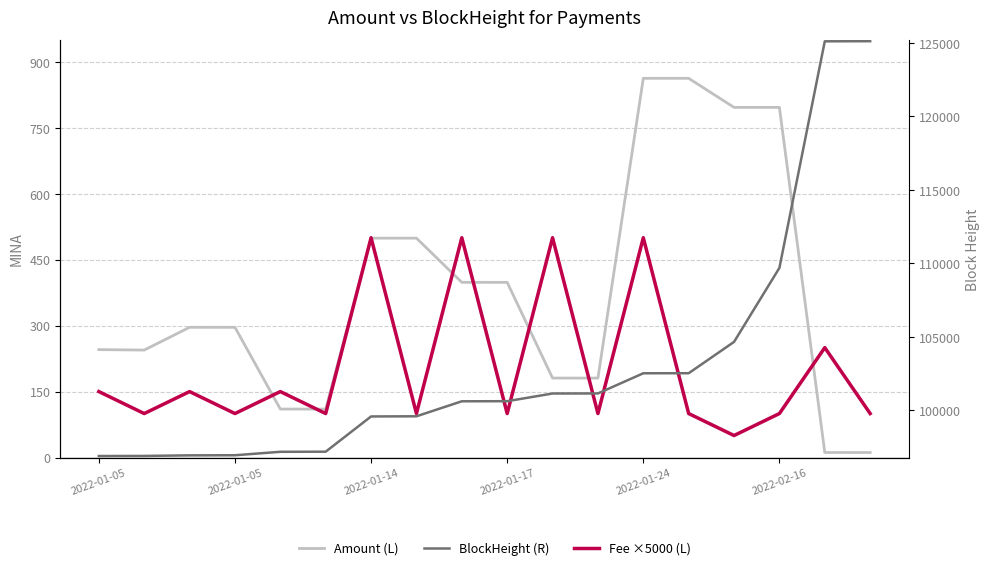

At which category is the sum across all series the highest?

16